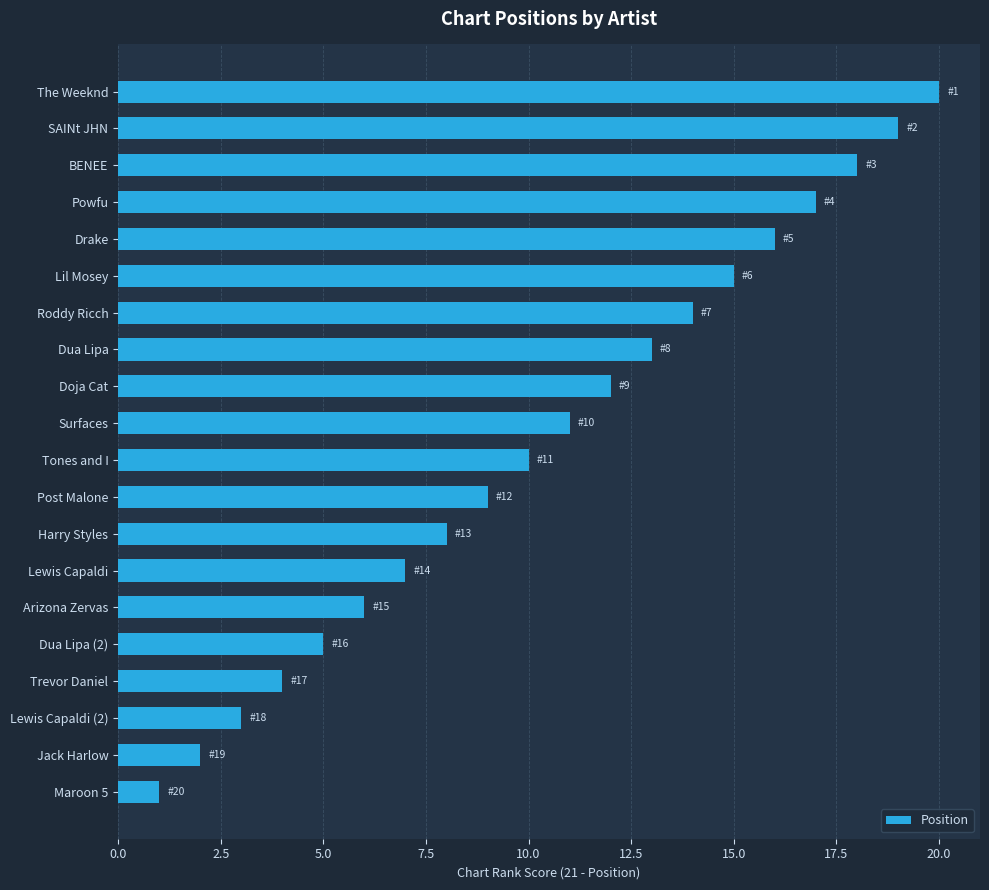

Reading bottom to top, what are all the values shown in this chart?

1	2	3	4	5	6	7	8	9	10	11	12	13	14	15	16	17	18	19	20